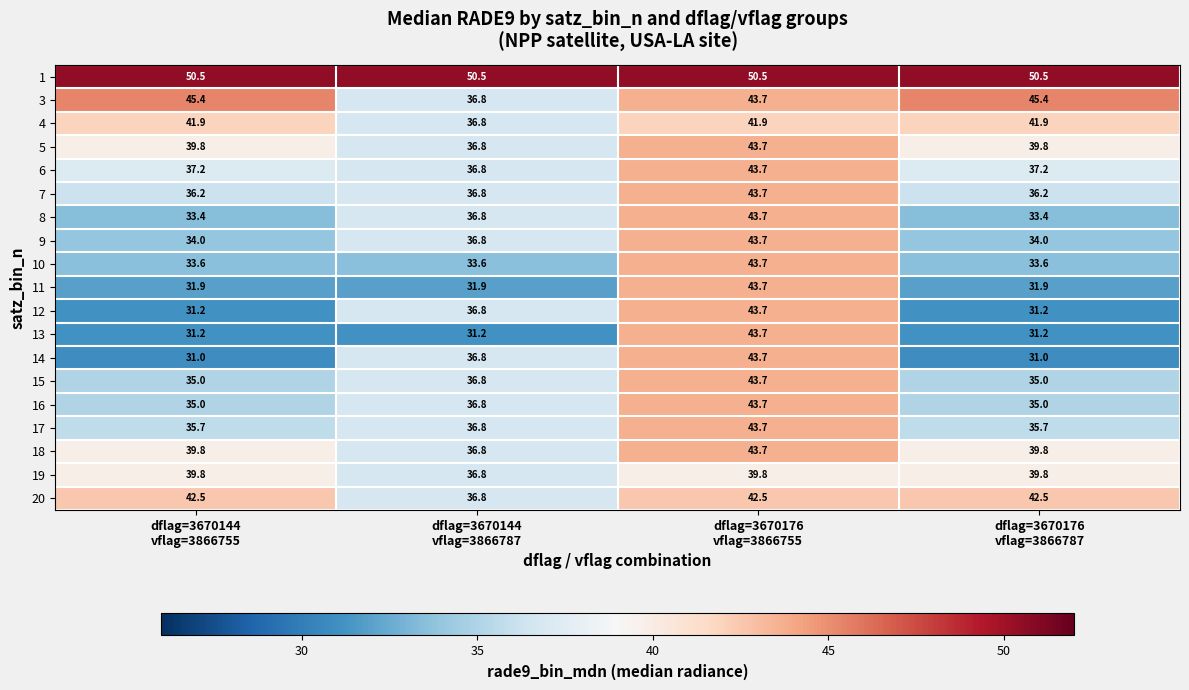

What is the greatest value displayed?

50.5